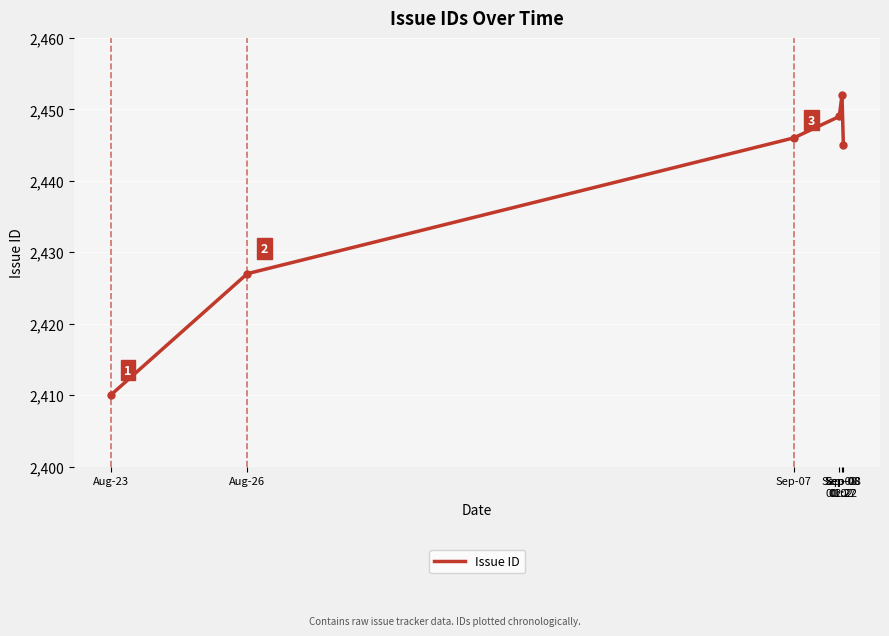

What is the average value?

2438